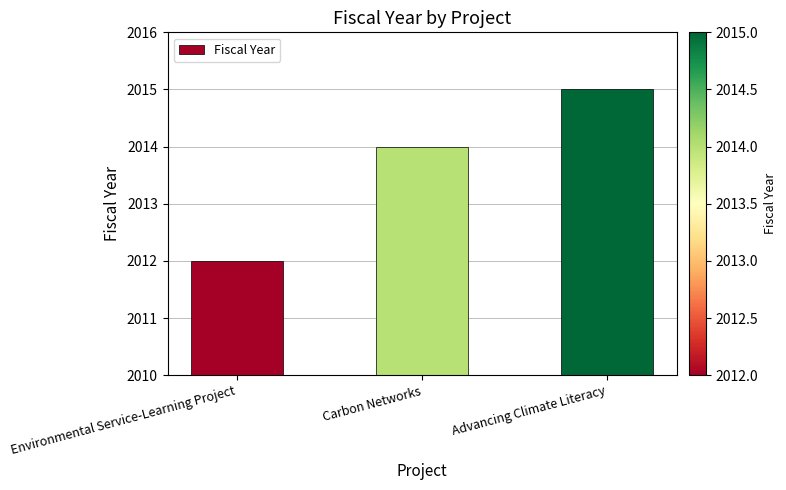

True or false: the data shows 562 at Carbon Networks.

False